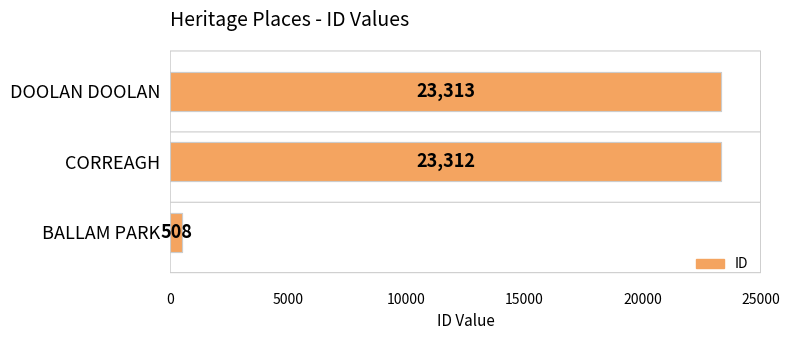

What is the smallest value displayed?

508